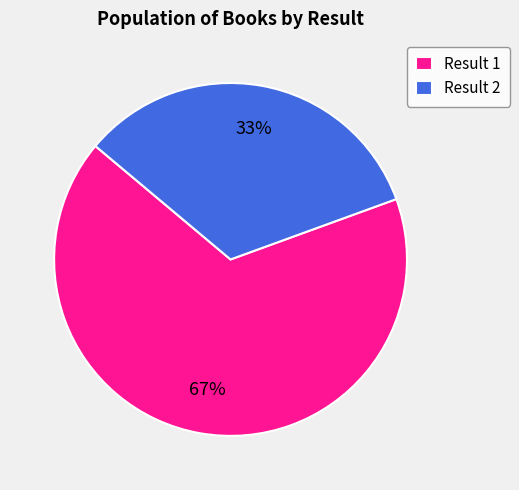

What is the ratio of the value at Result 1 to the value at Result 2?

2.0